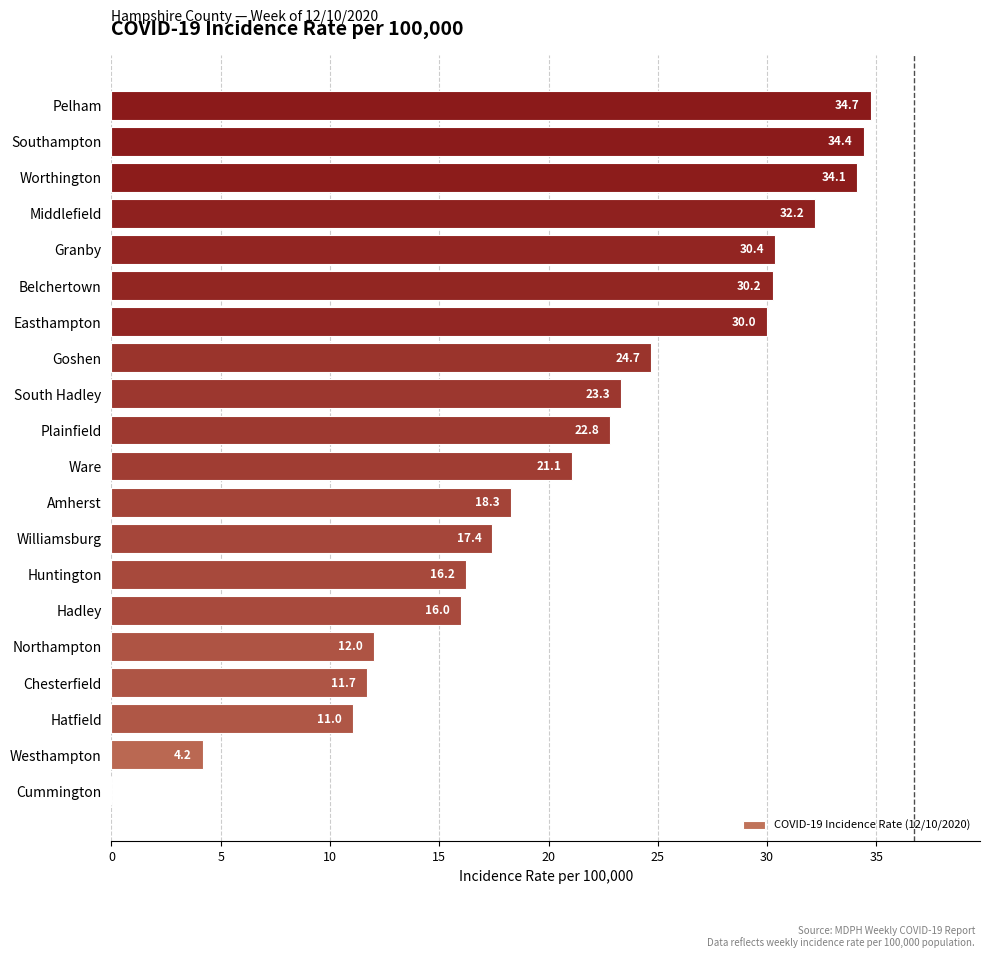

Is it true that the value at Easthampton is 30.0?

True